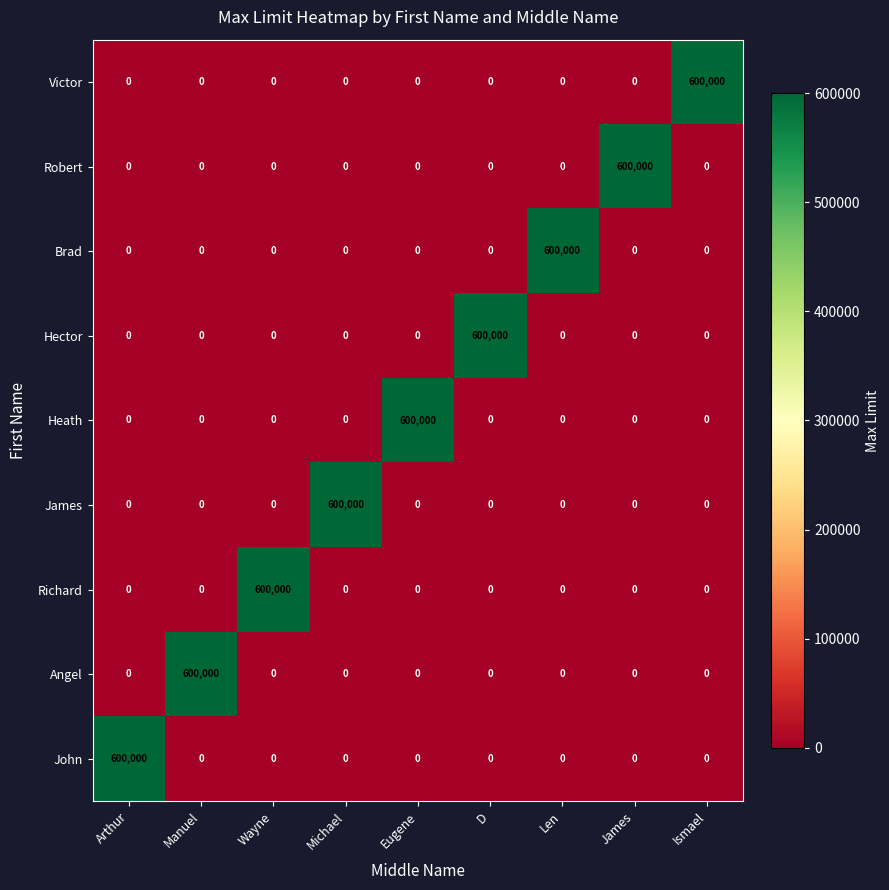

Is it true that Robert equals 270149 at Arthur?

False